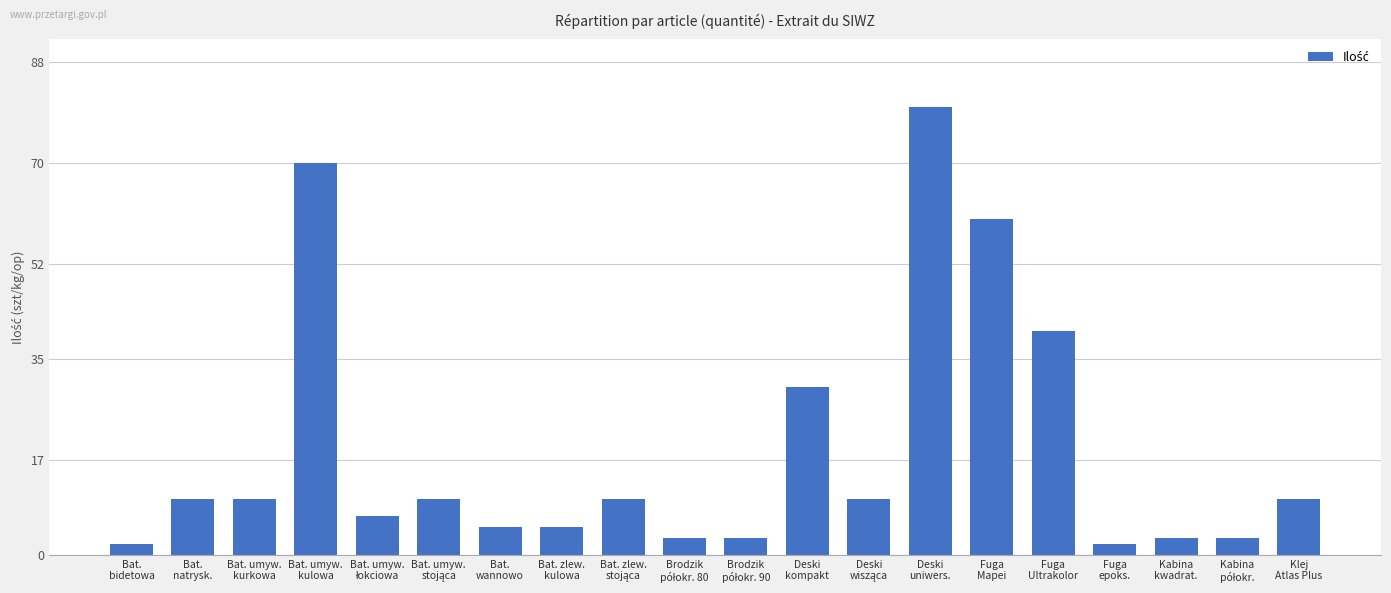

What is the value of the 18th bar from the left?

3